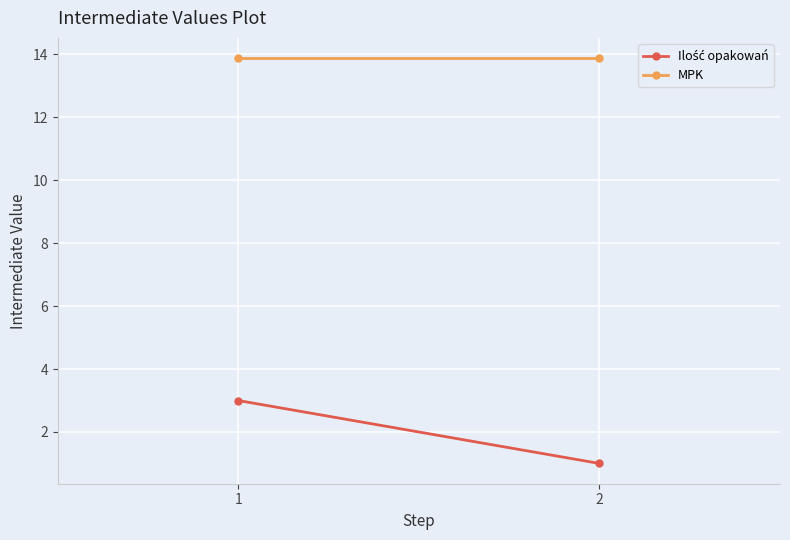

What is the difference between the maximum and minimum values in the Ilość opakowań series?

2.0